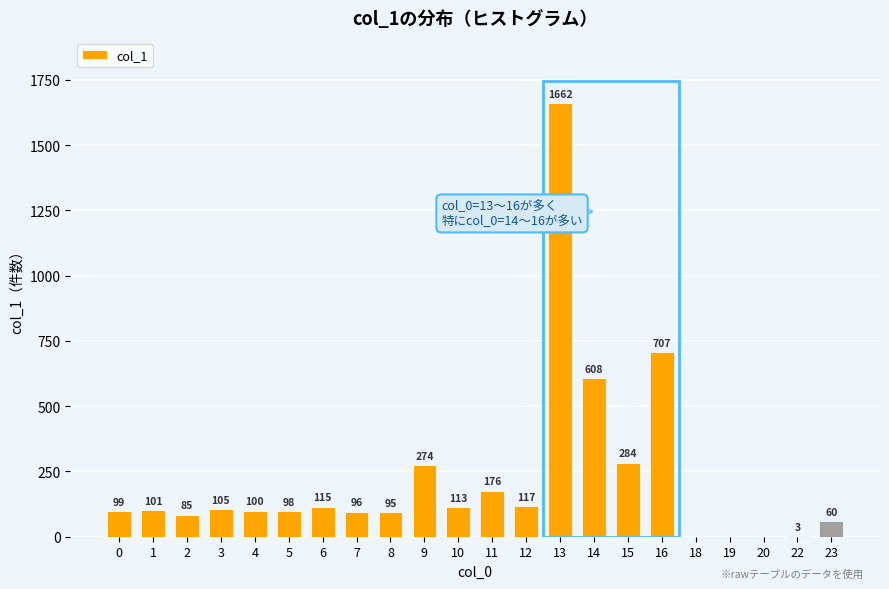

Reading left to right, extract all data points from this chart.

0=99	1=101	2=85	3=105	4=100	5=98	6=115	7=96	8=95	9=274	10=113	11=176	12=117	13=1662	14=608	15=284	16=707	18=0	19=0	20=0	22=3	23=60